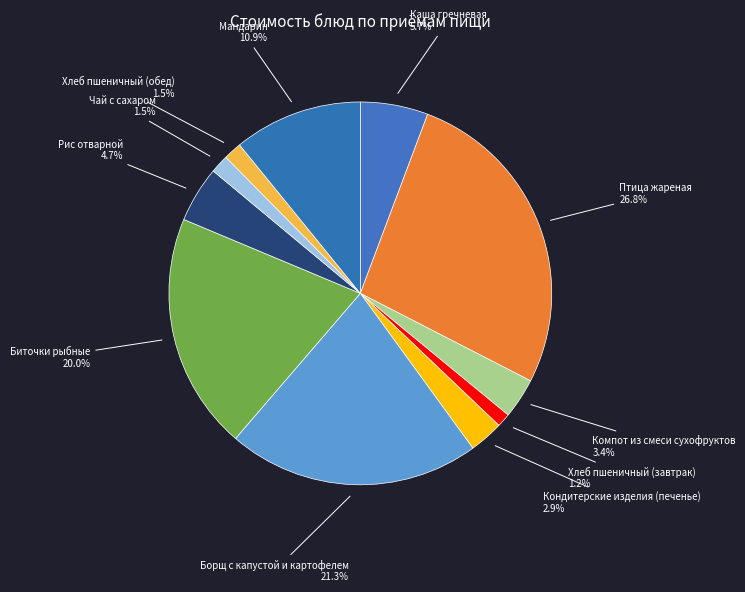

How many segments does this pie chart have?

11